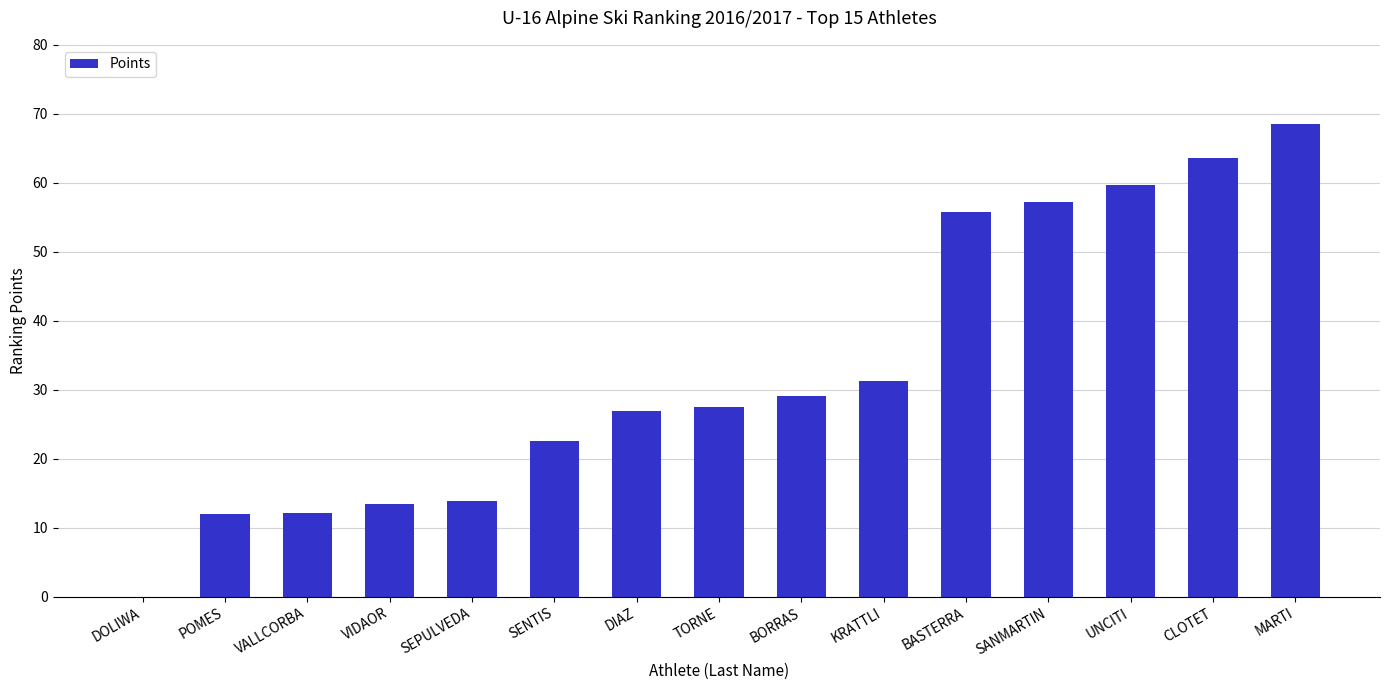

What is the sum of the values at POMES and SENTIS?

34.6